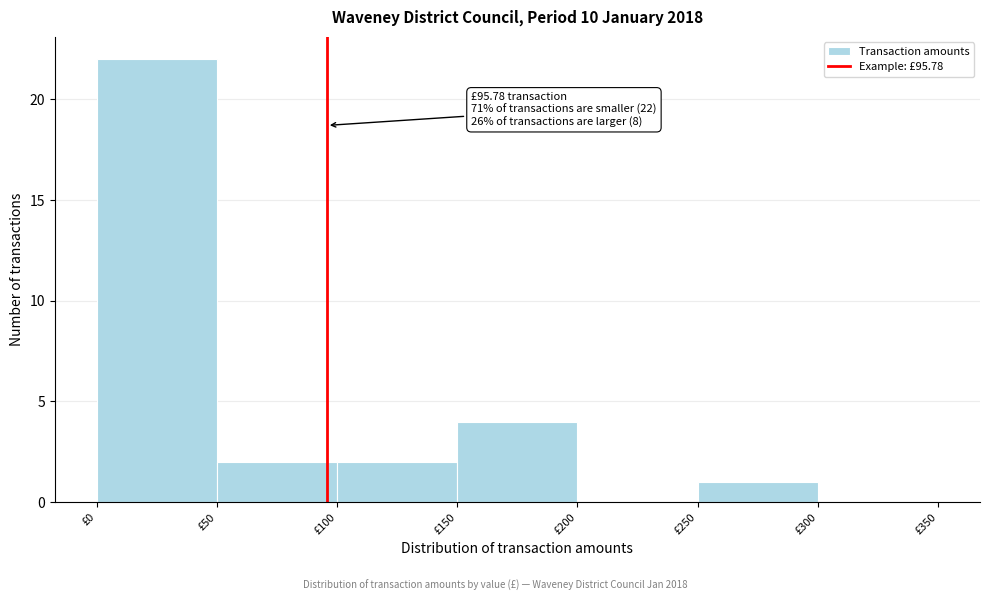

Which range on the x-axis has the tallest bar?

0 to 50